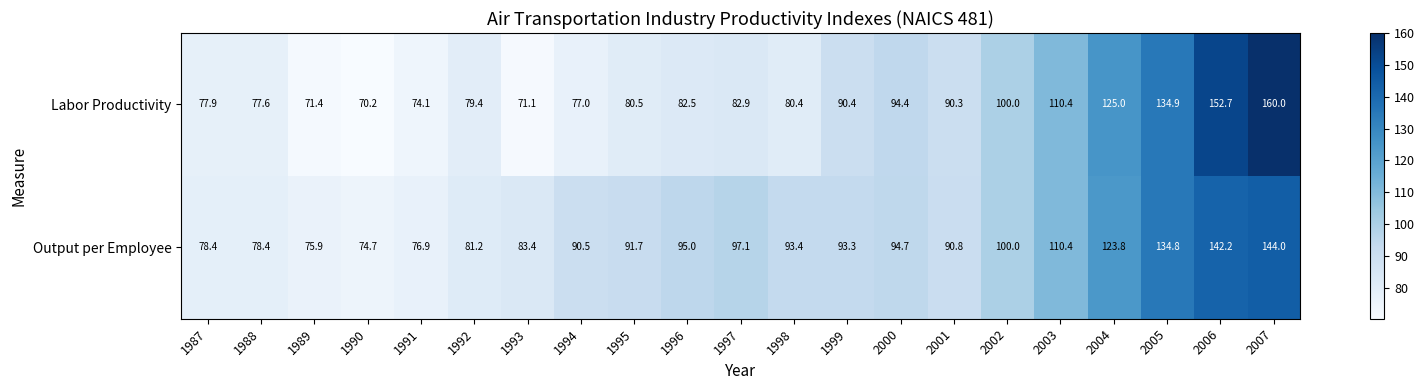

What is the sum of the Labor Productivity values at 1991 and 1989?

145.5